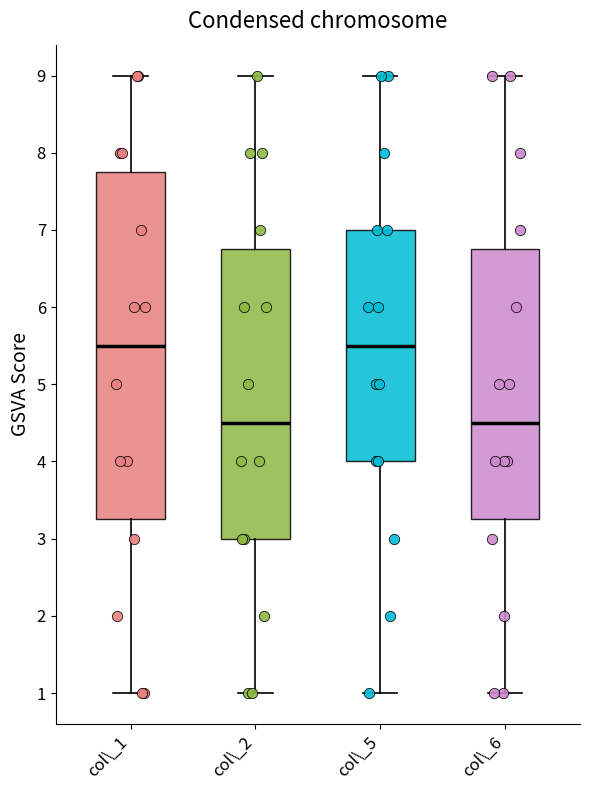

Where does the upper whisker of the box for col\_6 end on the y-axis? The values are not printed on the chart, so give them approximately, as read against the axis.

9.0